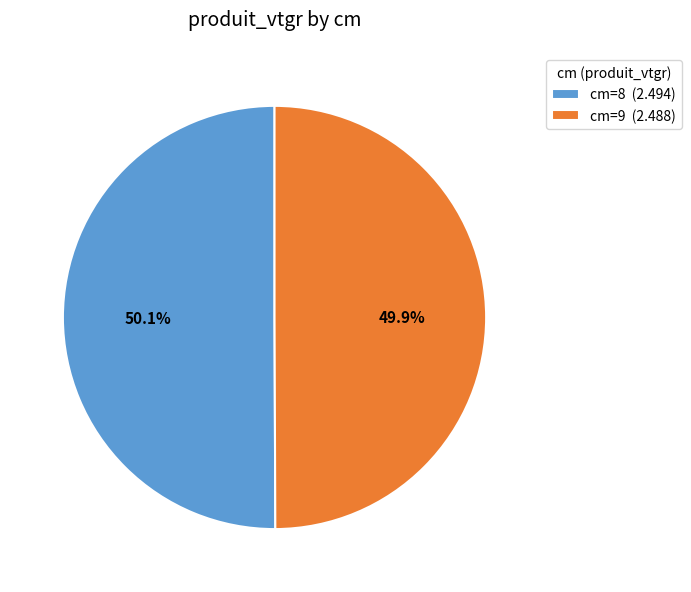

Is there any slice that represents more than half of the pie?

Yes